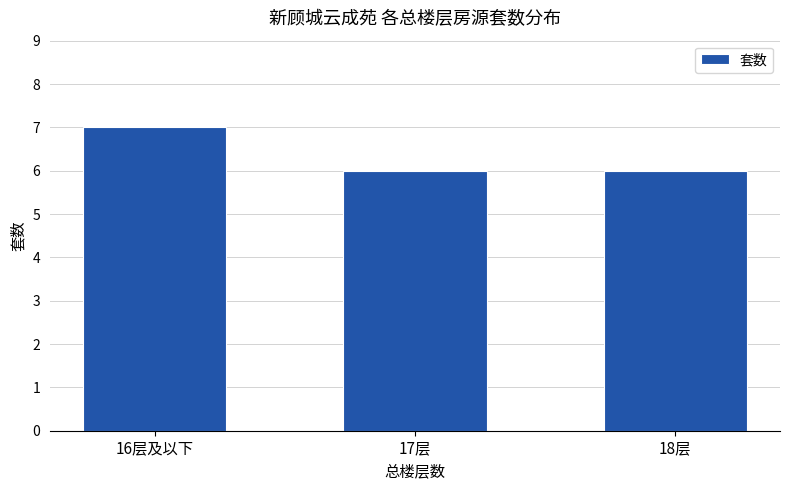

What is the sum of the values at 16层及以下 and 17层?

13